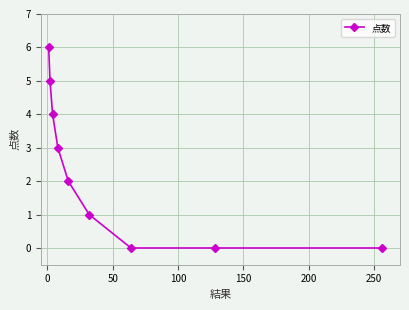

How many lines are shown in the chart?

1